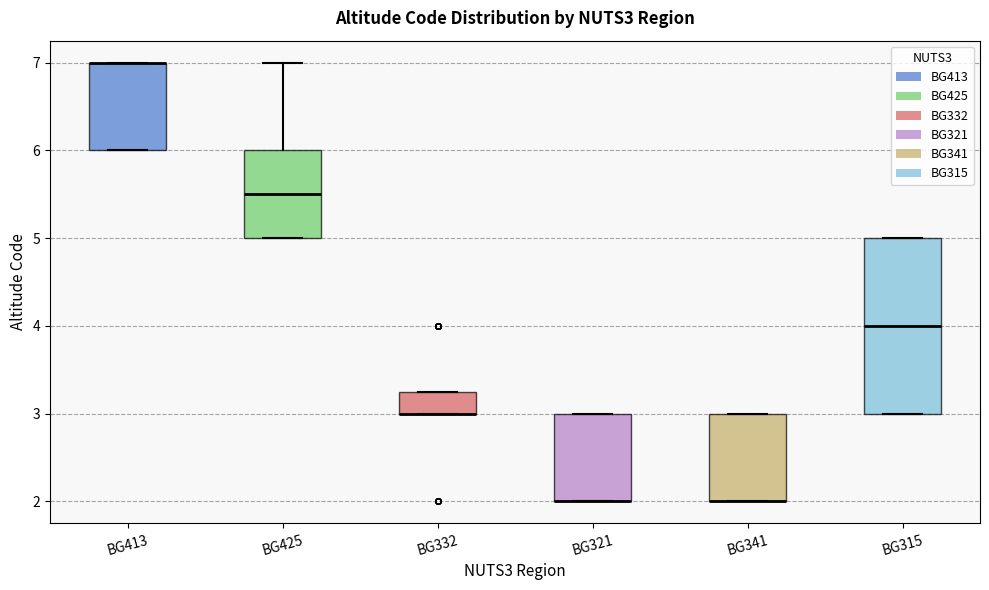

Reading left to right, transcribe this box plot: for each box, give where its median line is, the range the box spans, and where its two whiskers end, as read against the y-axis. The values are not printed on the chart, so give them approximately, as read against the axis.

BG413: median 7.0 (drawn on the box's upper edge), box 6.0 to 7.0, whiskers 6.0 to 7.0
BG425: median 5.5, box 5.0 to 6.0, whiskers 5.0 to 7.0
BG332: median 3.0 (drawn on the box's lower edge), box 3.0 to 3.3, whiskers 3.0 to 3.3
BG321: median 2.0 (drawn on the box's lower edge), box 2.0 to 3.0, whiskers 2.0 to 3.0
BG341: median 2.0 (drawn on the box's lower edge), box 2.0 to 3.0, whiskers 2.0 to 3.0
BG315: median 4.0, box 3.0 to 5.0, whiskers 3.0 to 5.0